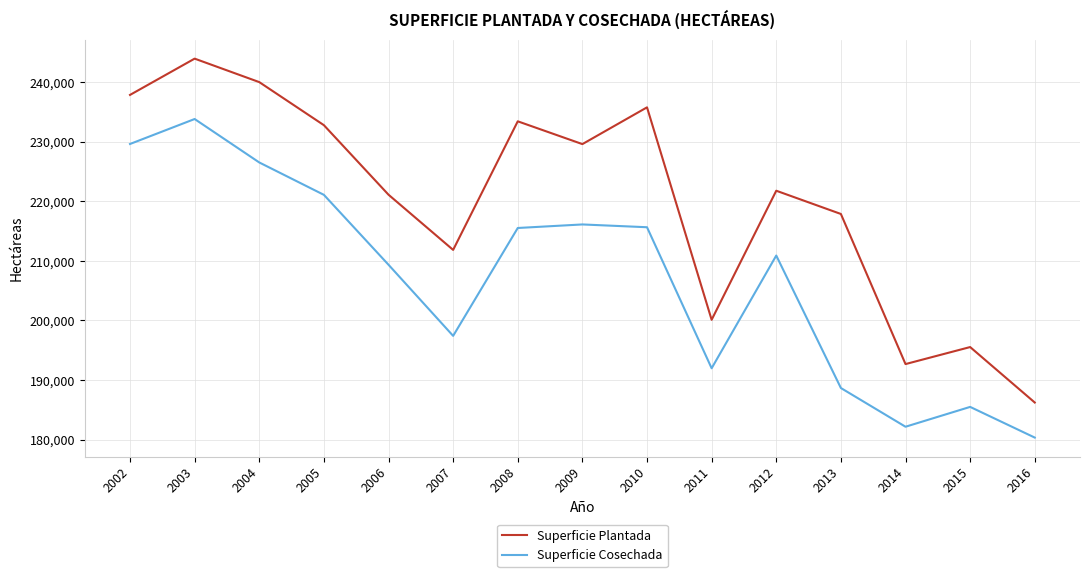

True or false: Superficie Plantada and Superficie Cosechada intersect in this chart.

False